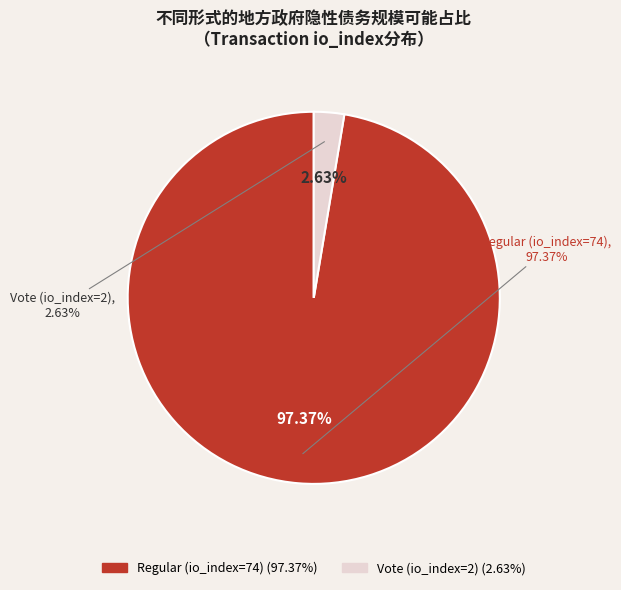

Rank the categories by value from highest to lowest.

Regular (io_index=74), Vote (io_index=2)